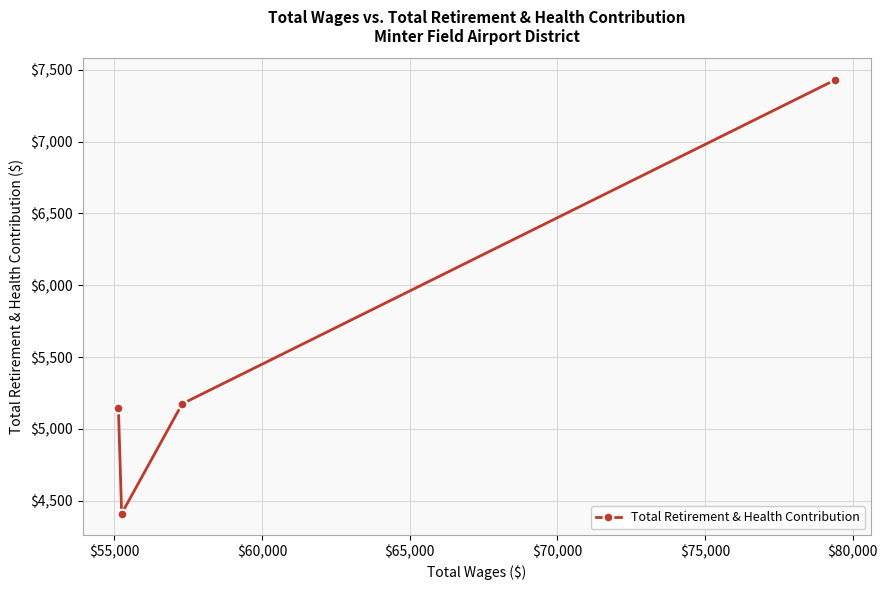

What is the value of the 1st point from the left?

5147